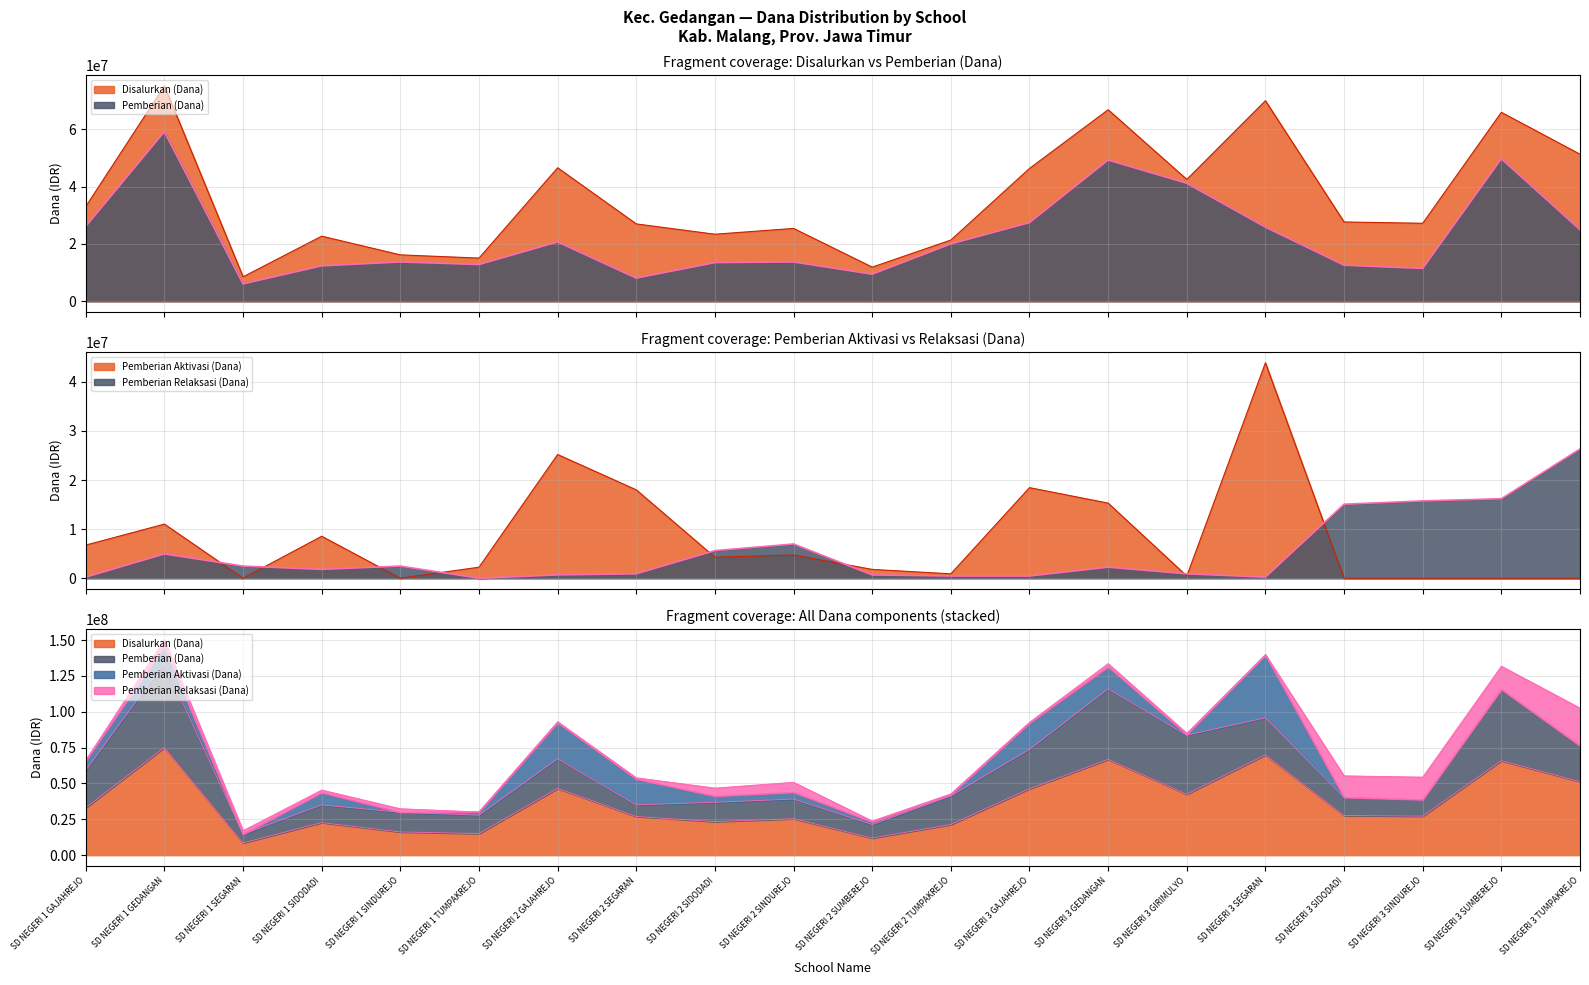

How many values in the Pemberian Relaksasi (Dana) series exceed 2250000?

9